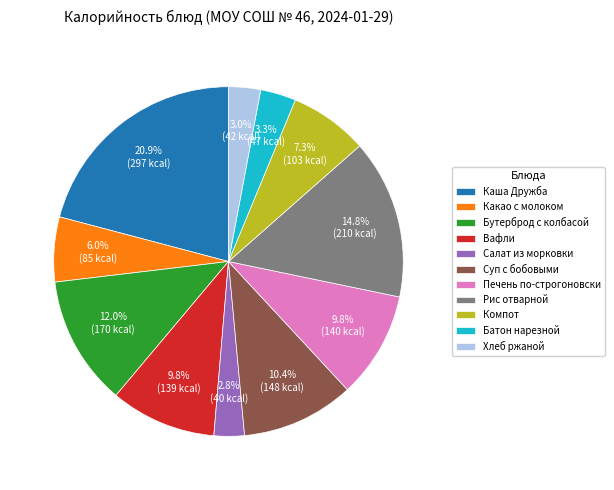

To the nearest percent, what percentage of the pie is Бутерброд с колбасой?

12%